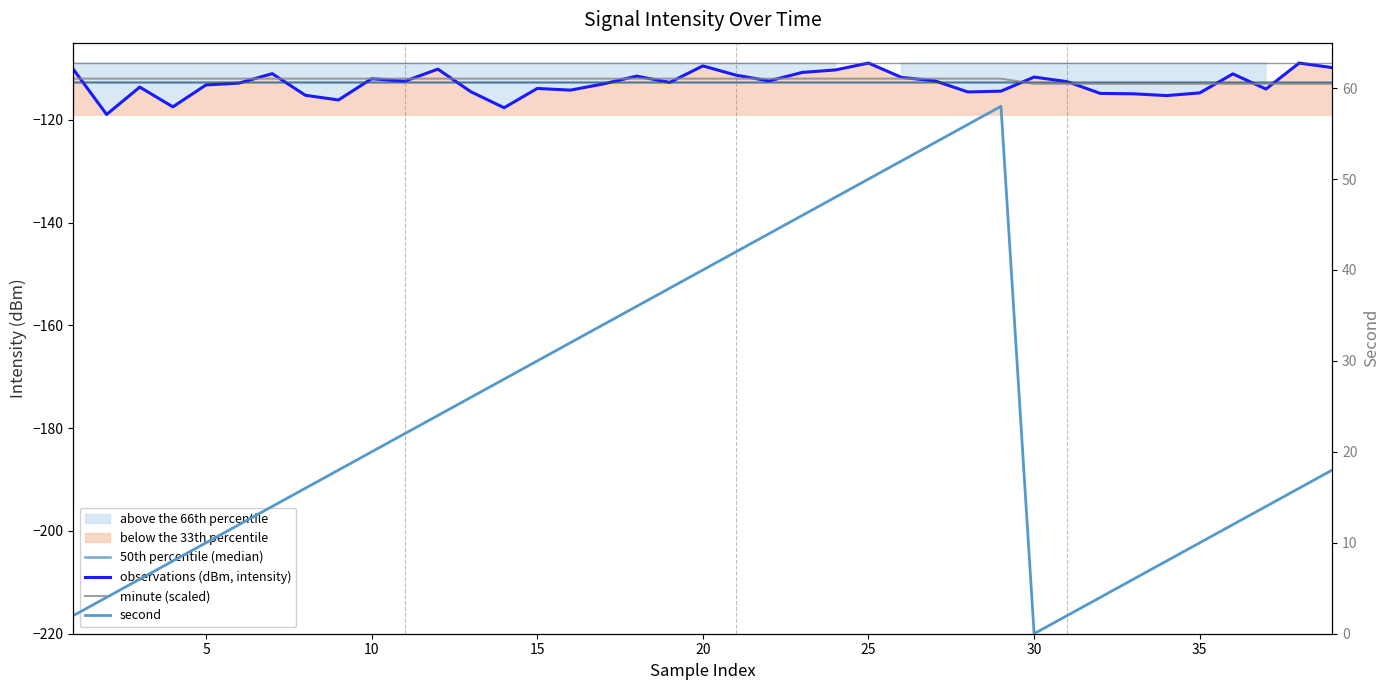

True or false: minute (scaled) and observations (dBm, intensity) intersect in this chart.

True